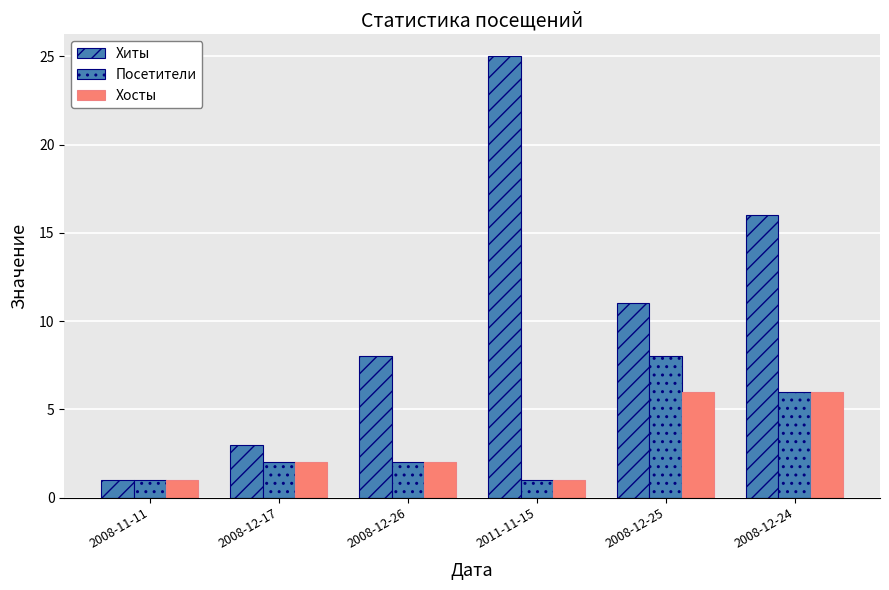

What is the sum of the Хиты values at 2008-12-25 and 2008-12-26?

19